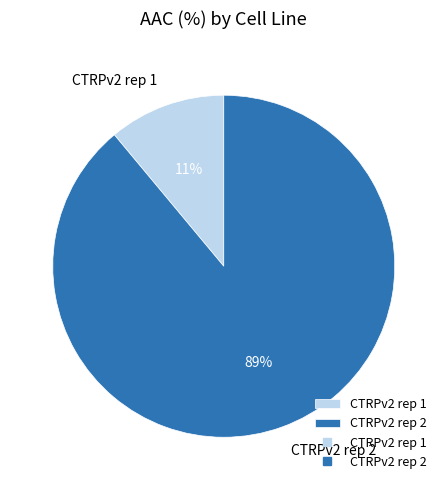

To the nearest percent, what is the combined percentage of CTRPv2 rep 2 and CTRPv2 rep 1?

100%